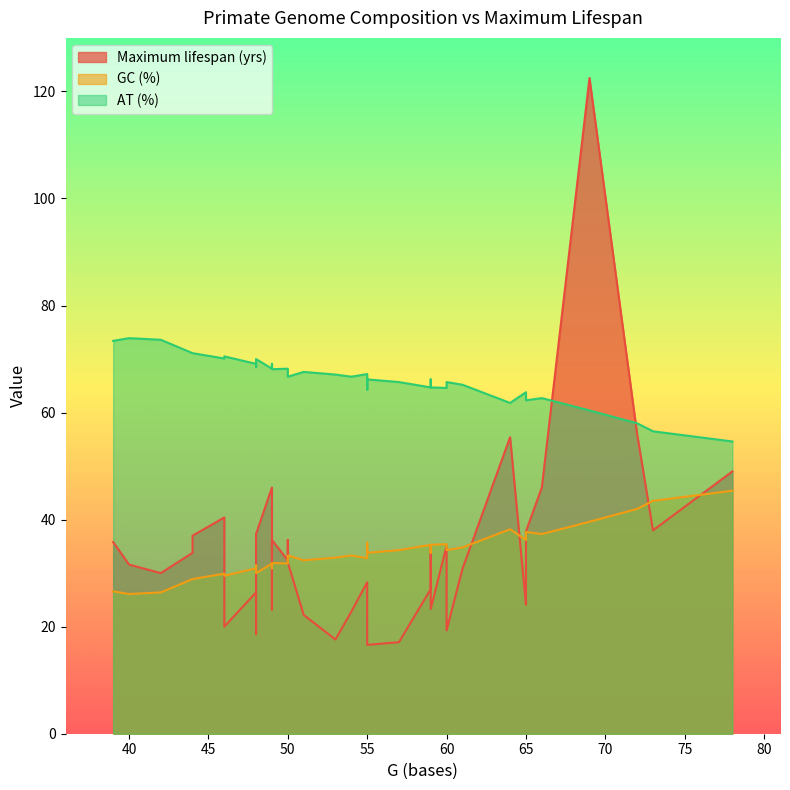

What is the difference between the AT (%) values at Cercocebus torquatus and Loris tardigradus?

3.0